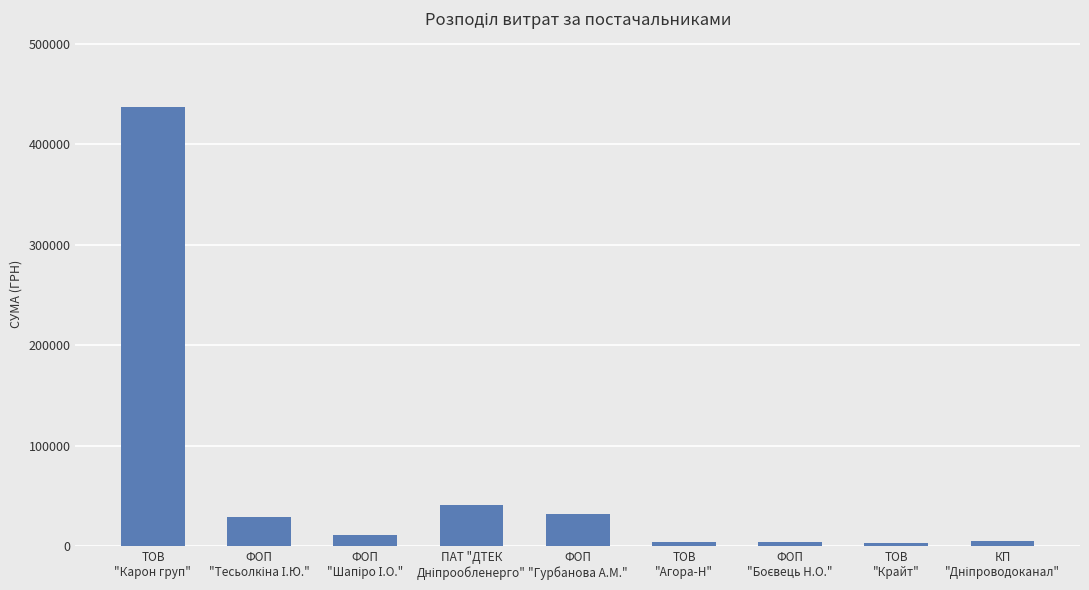

What is the difference between the second highest and minimum values?

38418.7